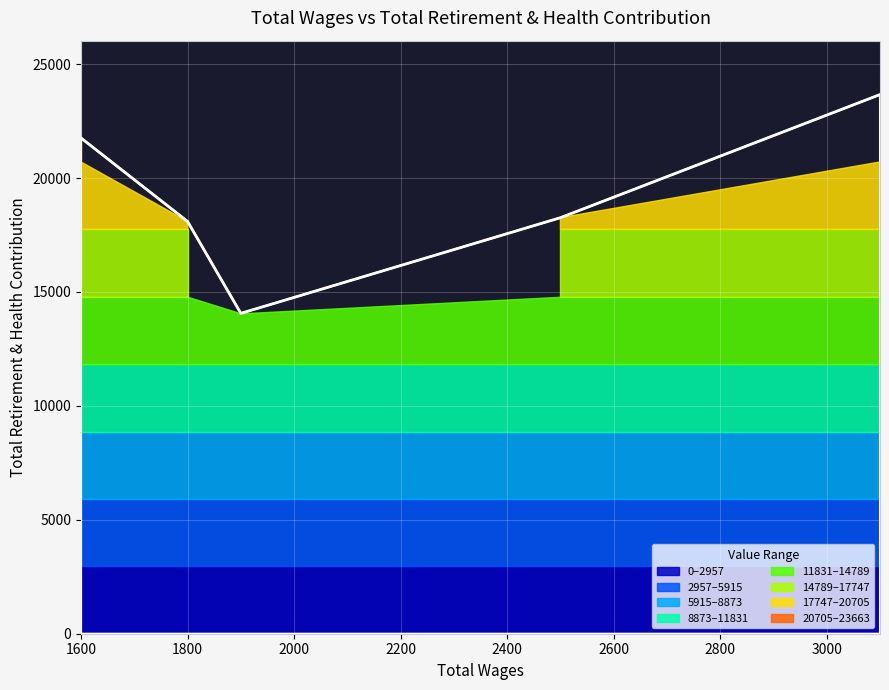

True or false: there are more than 2 points higher than both neighbors.

False